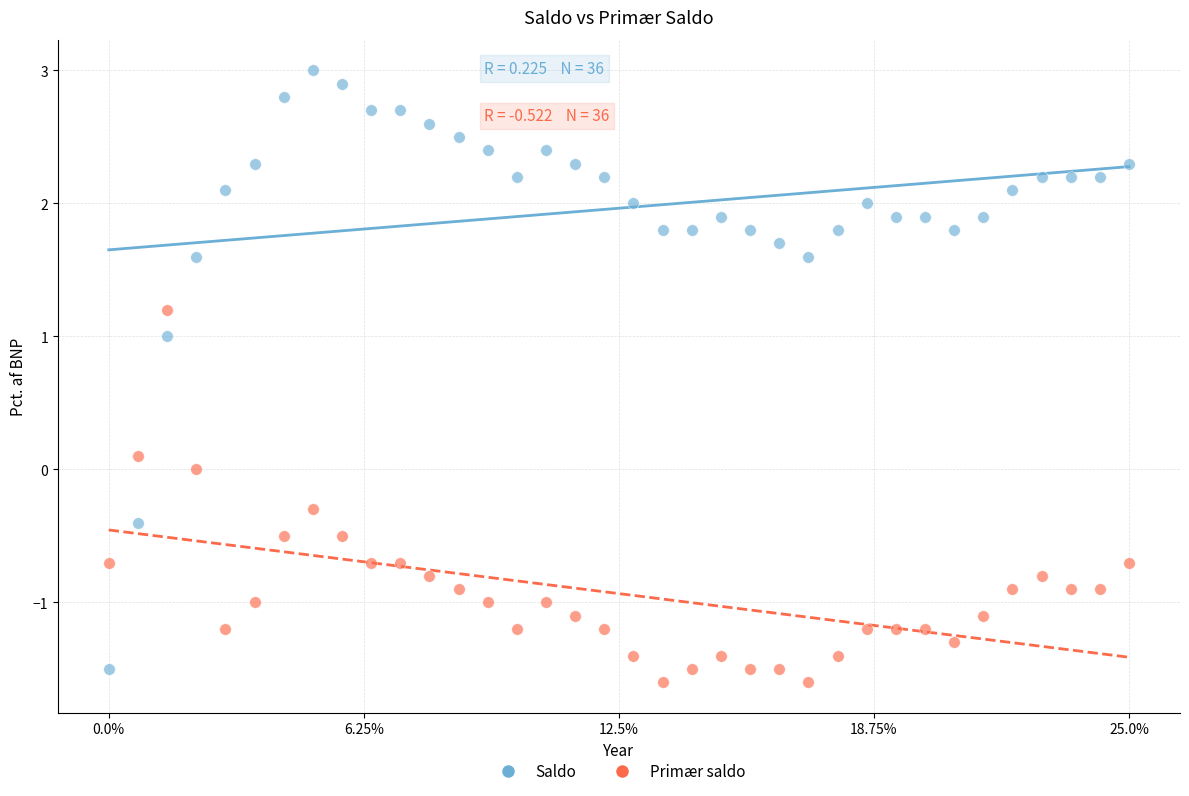

Across all data points, what is the range of Y values (max minus min)?

4.6